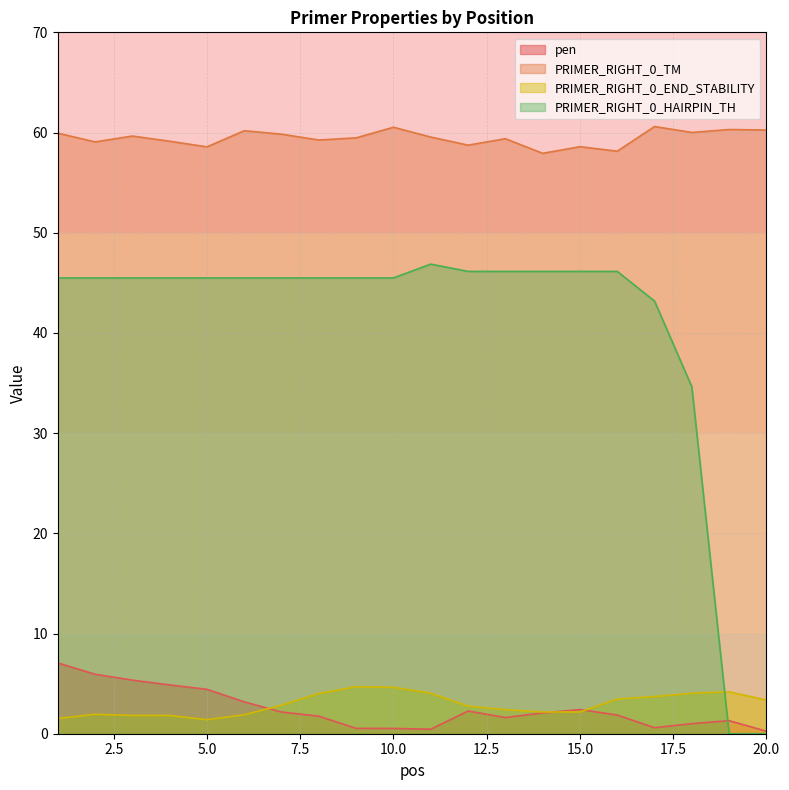

How many data points in PRIMER_RIGHT_0_TM are less than 59?

5